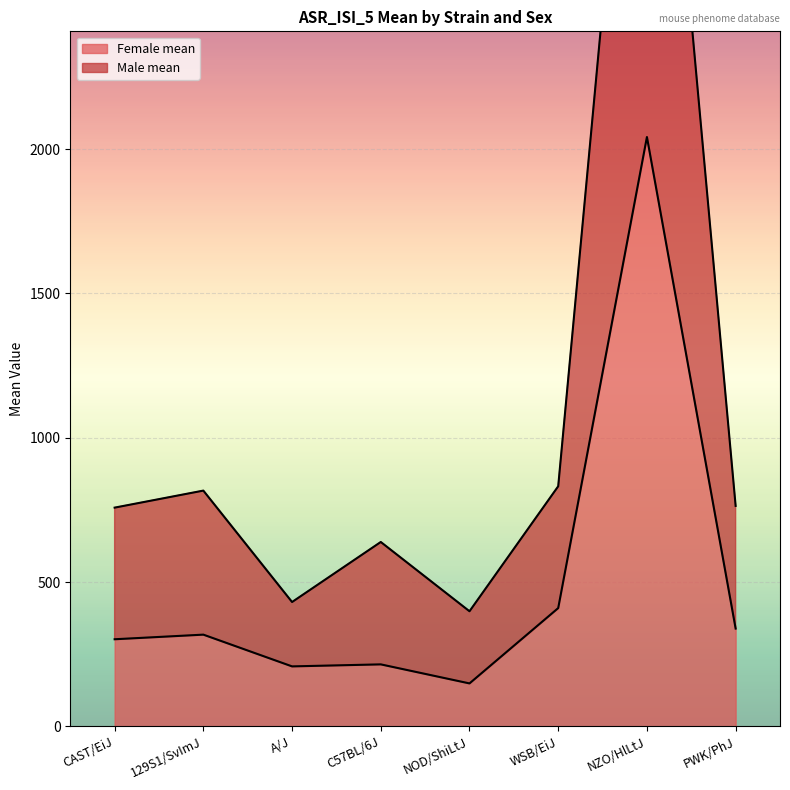

Which has a higher value, PWK/PhJ or C57BL/6J?

PWK/PhJ